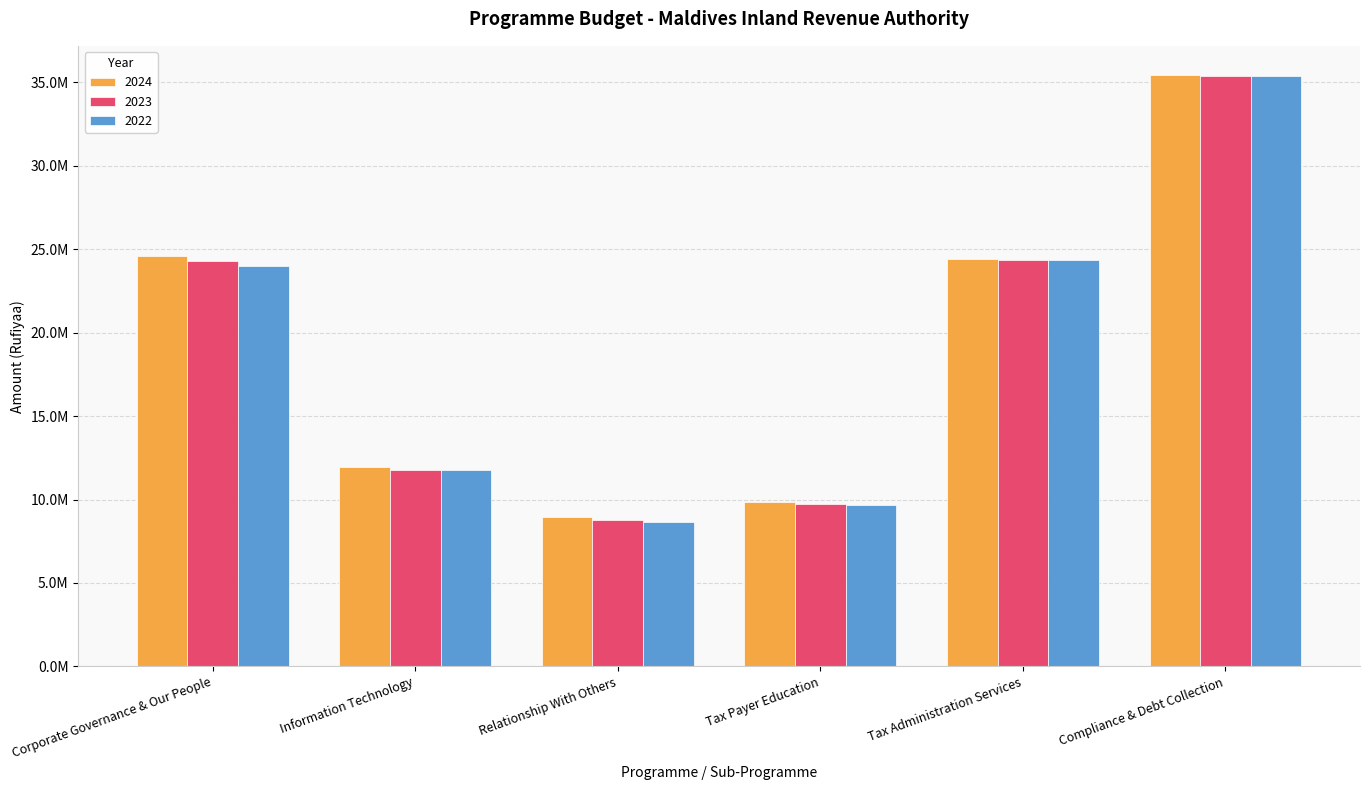

Does the chart contain any negative values?

No